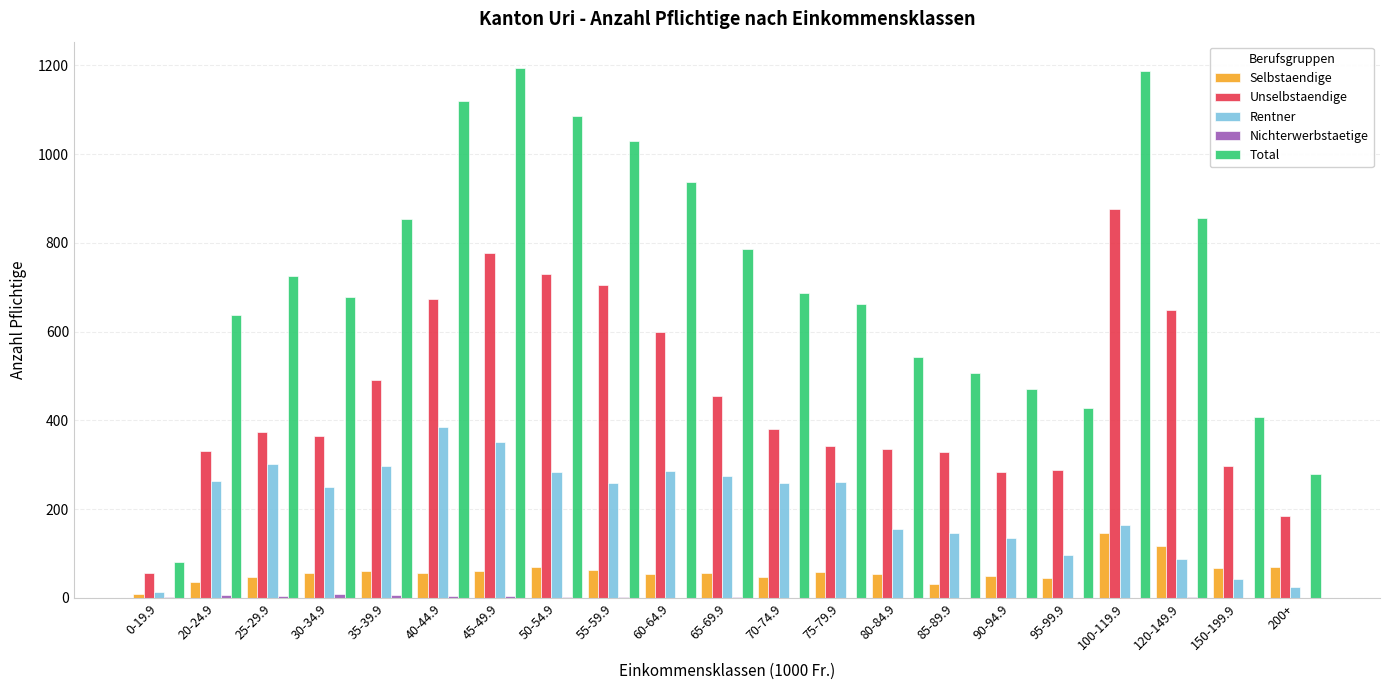

True or false: Rentner has a value of 249 at 30-34.9.

True